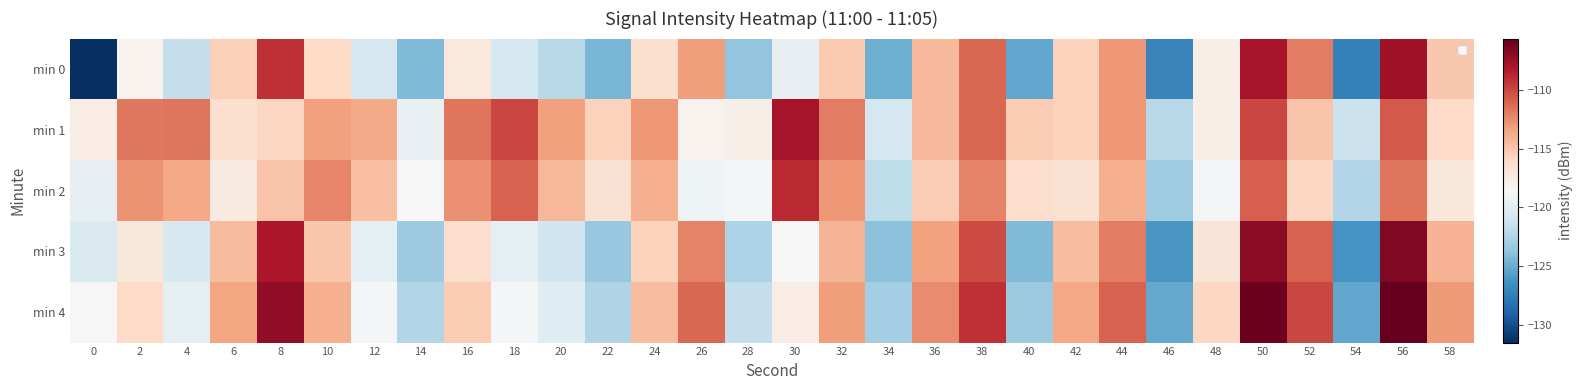

Reading left to right, what are all the values shown in this chart?

min 0: 0=-131.5	2=-118.1	4=-121.7	6=-115.5	8=-109.1	10=-116.0	12=-120.8	14=-124.3	16=-117.2	18=-120.8	20=-122.1	22=-124.5	24=-116.5	26=-113.2	28=-123.6	30=-119.6	32=-115.2	34=-124.9	36=-114.4	38=-111.1	40=-125.2	42=-115.6	44=-112.9	46=-127.1	48=-117.9	50=-107.9	52=-111.9	54=-127.3	56=-107.6	58=-115.1
min 1: 0=-117.6	2=-111.8	4=-111.6	6=-116.5	8=-115.9	10=-113.3	12=-113.7	14=-119.5	16=-111.7	18=-110.0	20=-113.3	22=-115.6	24=-112.9	26=-118.1	28=-117.9	30=-107.9	32=-111.9	34=-120.8	36=-114.4	38=-111.1	40=-115.2	42=-115.6	44=-112.9	46=-122.1	48=-117.9	50=-109.9	52=-114.9	54=-121.3	56=-110.6	58=-116.1
min 2: 0=-119.6	2=-112.8	4=-113.6	6=-117.5	8=-114.9	10=-112.3	12=-114.7	14=-118.5	16=-112.7	18=-111.0	20=-114.3	22=-116.6	24=-113.9	26=-119.1	28=-118.9	30=-108.9	32=-112.9	34=-121.8	36=-115.4	38=-112.1	40=-116.2	42=-116.6	44=-113.9	46=-123.1	48=-118.9	50=-110.9	52=-115.9	54=-122.3	56=-111.6	58=-117.1
min 3: 0=-120.5	2=-117.1	4=-120.7	6=-114.5	8=-108.1	10=-115.0	12=-119.8	14=-123.3	16=-116.2	18=-119.8	20=-121.1	22=-123.5	24=-115.5	26=-112.2	28=-122.6	30=-118.6	32=-114.2	34=-123.9	36=-113.4	38=-110.1	40=-124.2	42=-114.6	44=-111.9	46=-126.1	48=-116.9	50=-106.9	52=-110.9	54=-126.3	56=-106.6	58=-114.1
min 4: 0=-118.5	2=-116.1	4=-119.7	6=-113.5	8=-107.1	10=-114.0	12=-118.8	14=-122.3	16=-115.2	18=-118.8	20=-120.1	22=-122.5	24=-114.5	26=-111.2	28=-121.6	30=-117.6	32=-113.2	34=-122.9	36=-112.4	38=-109.1	40=-123.2	42=-113.6	44=-110.9	46=-125.1	48=-115.9	50=-105.9	52=-109.9	54=-125.3	56=-105.6	58=-113.1